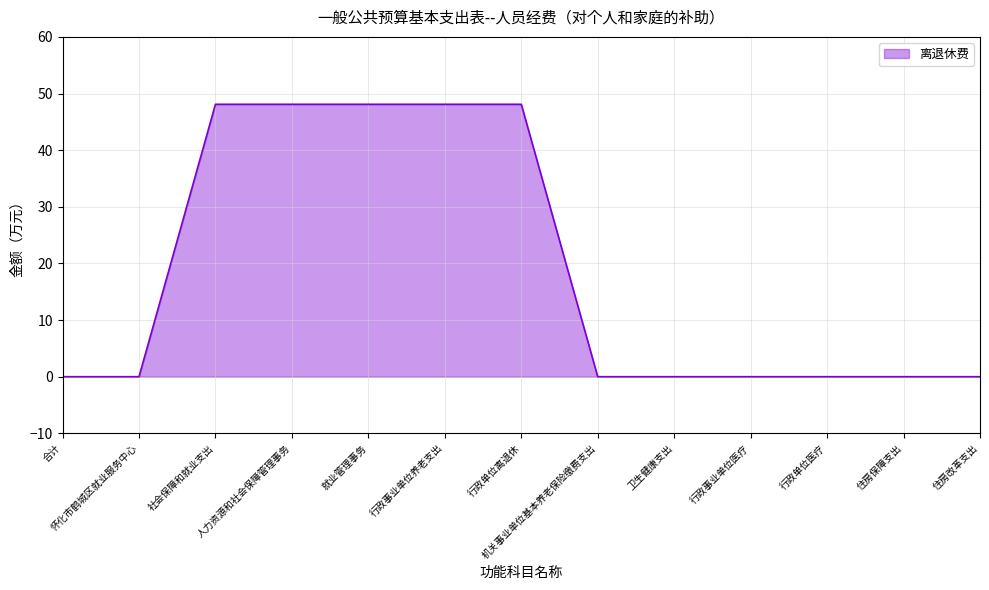

What position from the left is 机关事业单位基本养老保险缴费支出?

8